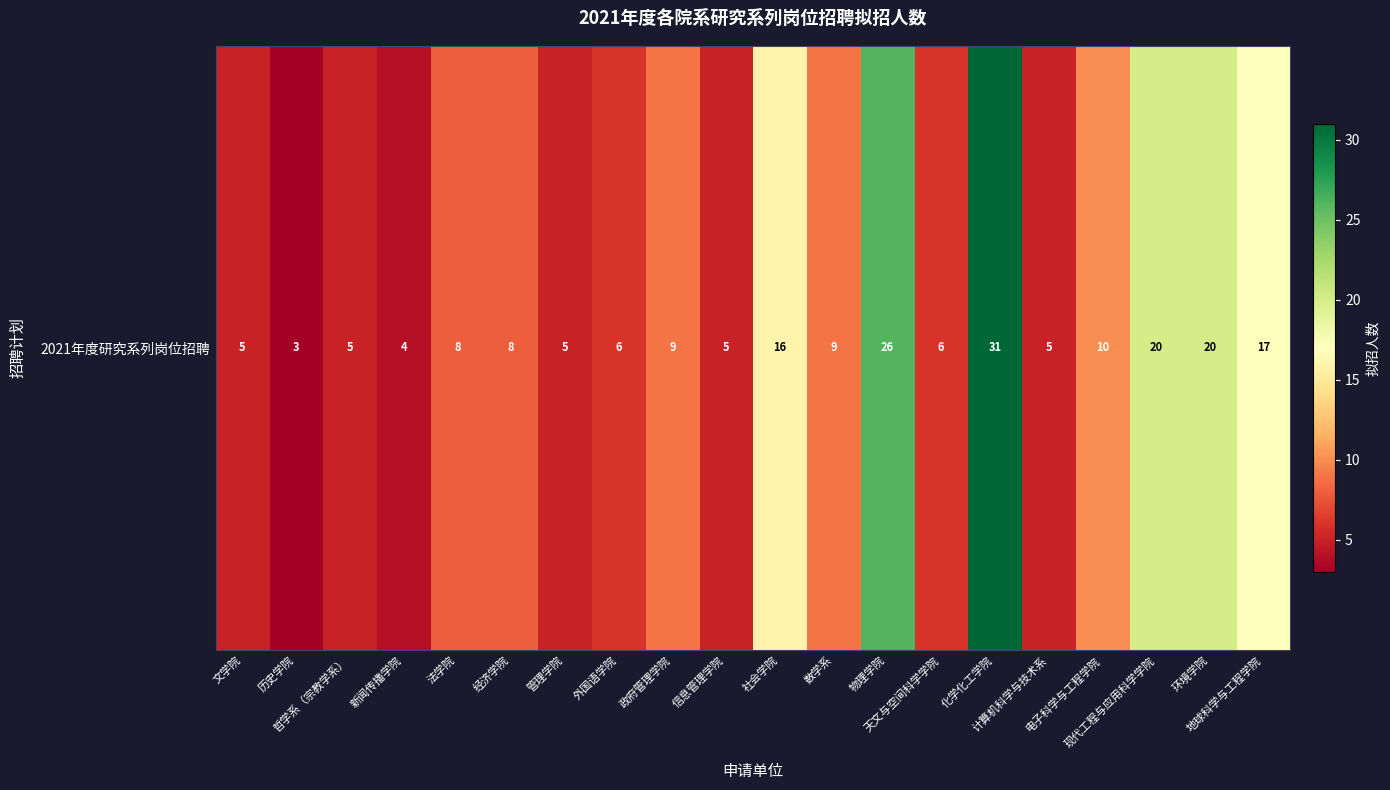

Reading left to right, what are all the values shown in this chart?

5	3	5	4	8	8	5	6	9	5	16	9	26	6	31	5	10	20	20	17